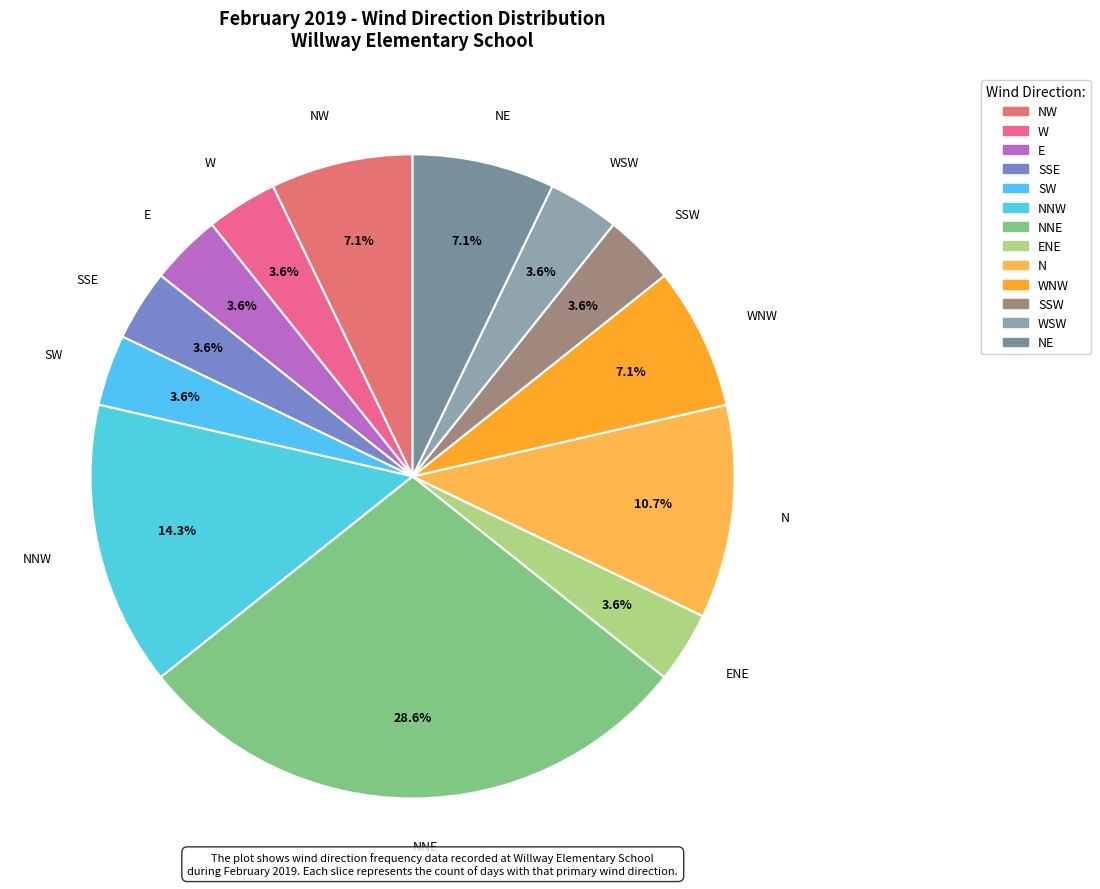

Combined, do ENE and N account for over 50%?

No